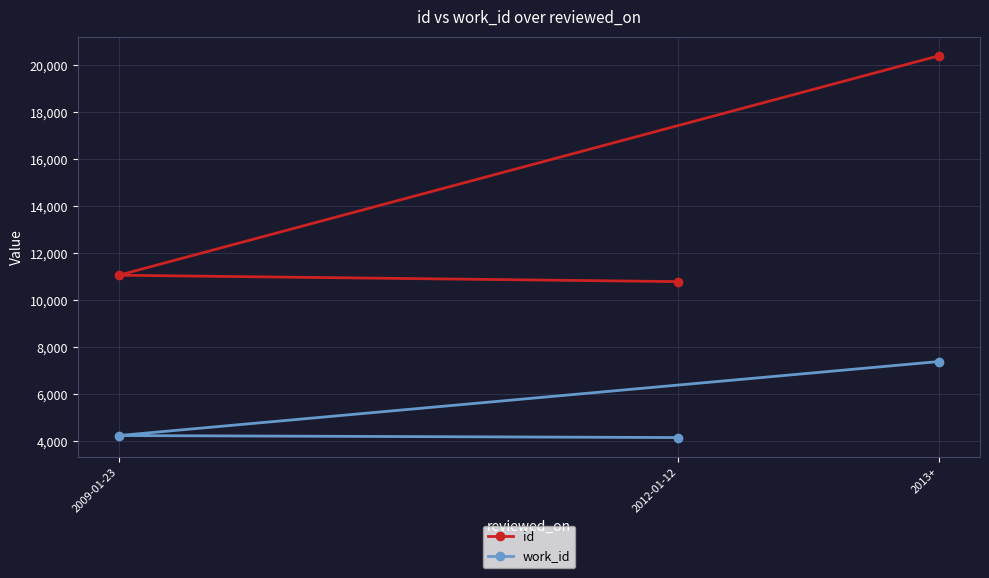

How many data points in work_id are less than 4253?

1